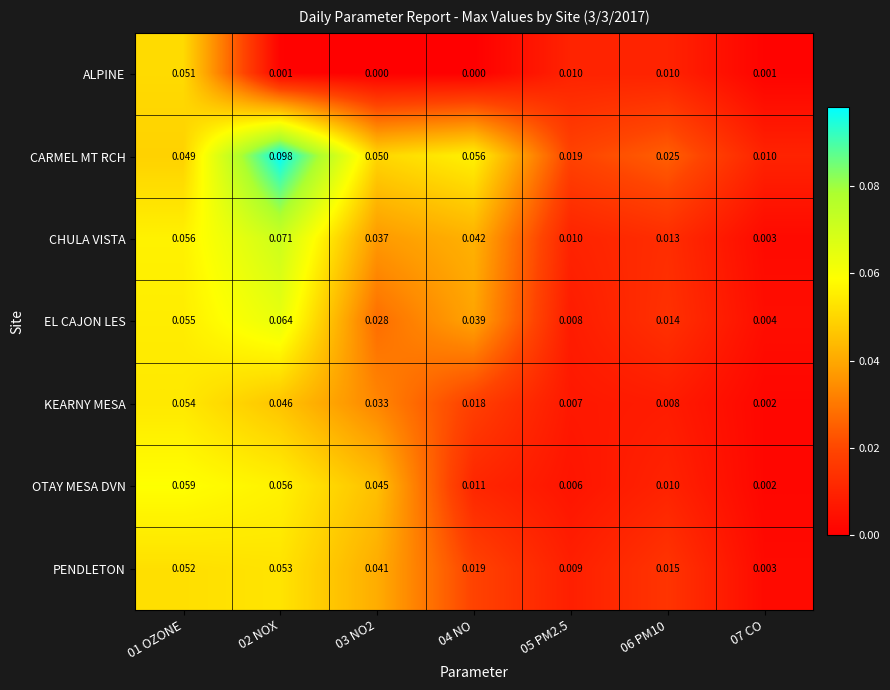

At how many categories does at least one series exceed 0?

7